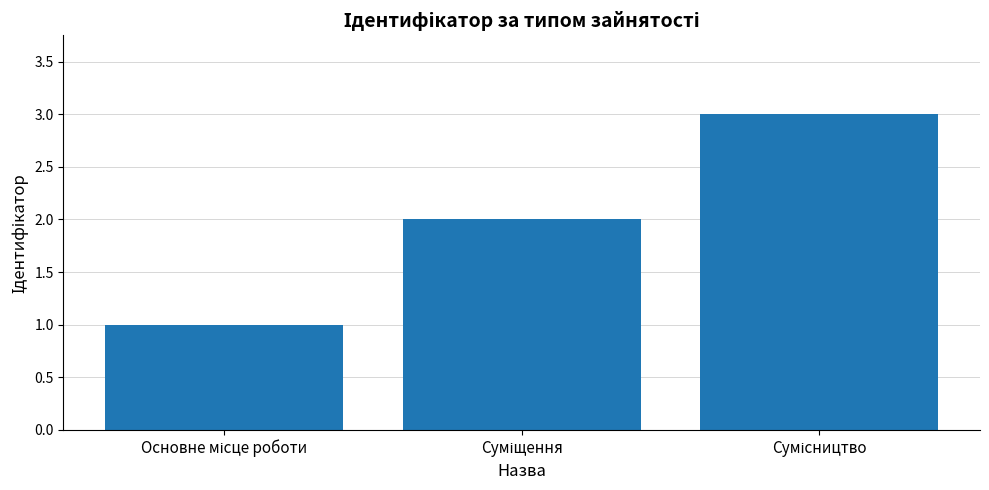

What is the greatest value displayed?

3